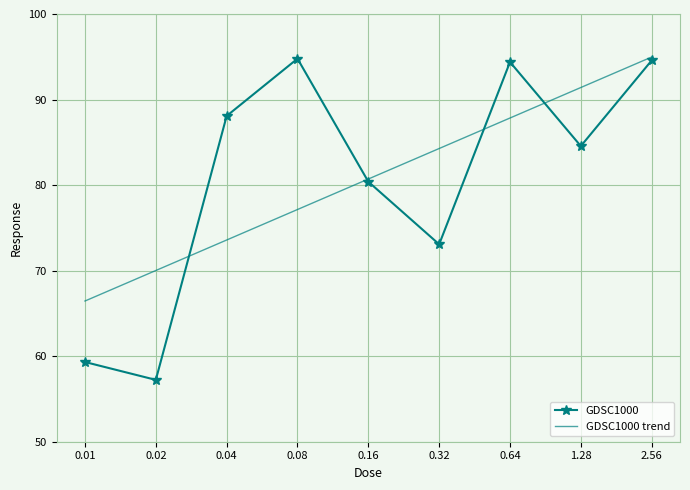

True or false: GDSC1000 trend and GDSC1000 intersect in this chart.

True